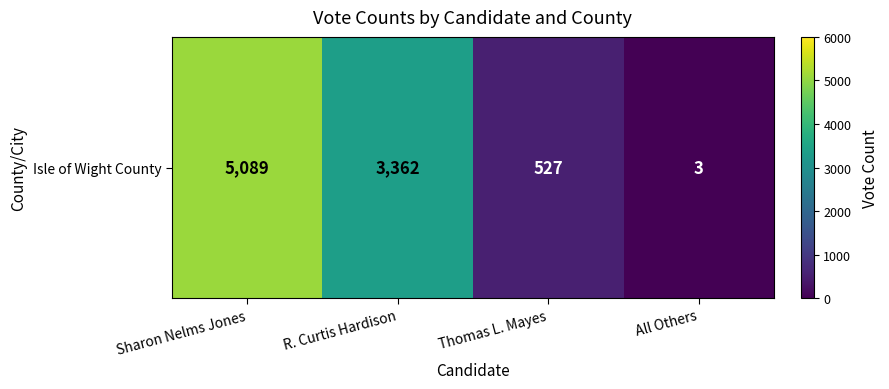

Reading left to right, what are all the values shown in this chart?

5089	3362	527	3